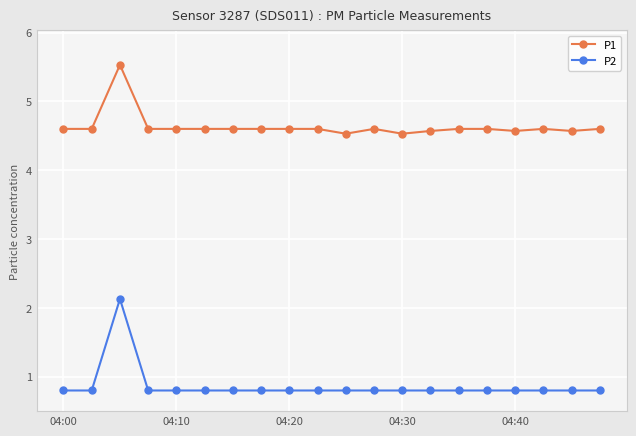

Which series has the largest range (max minus min)?

P2